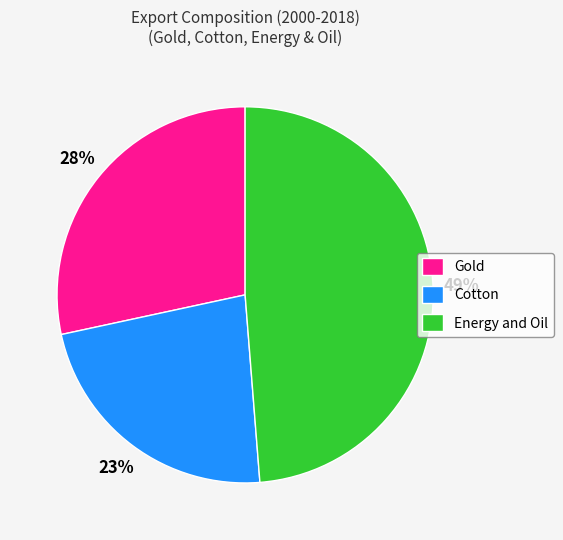

To the nearest percent, what is the difference between the largest and smallest slice percentages?

26%